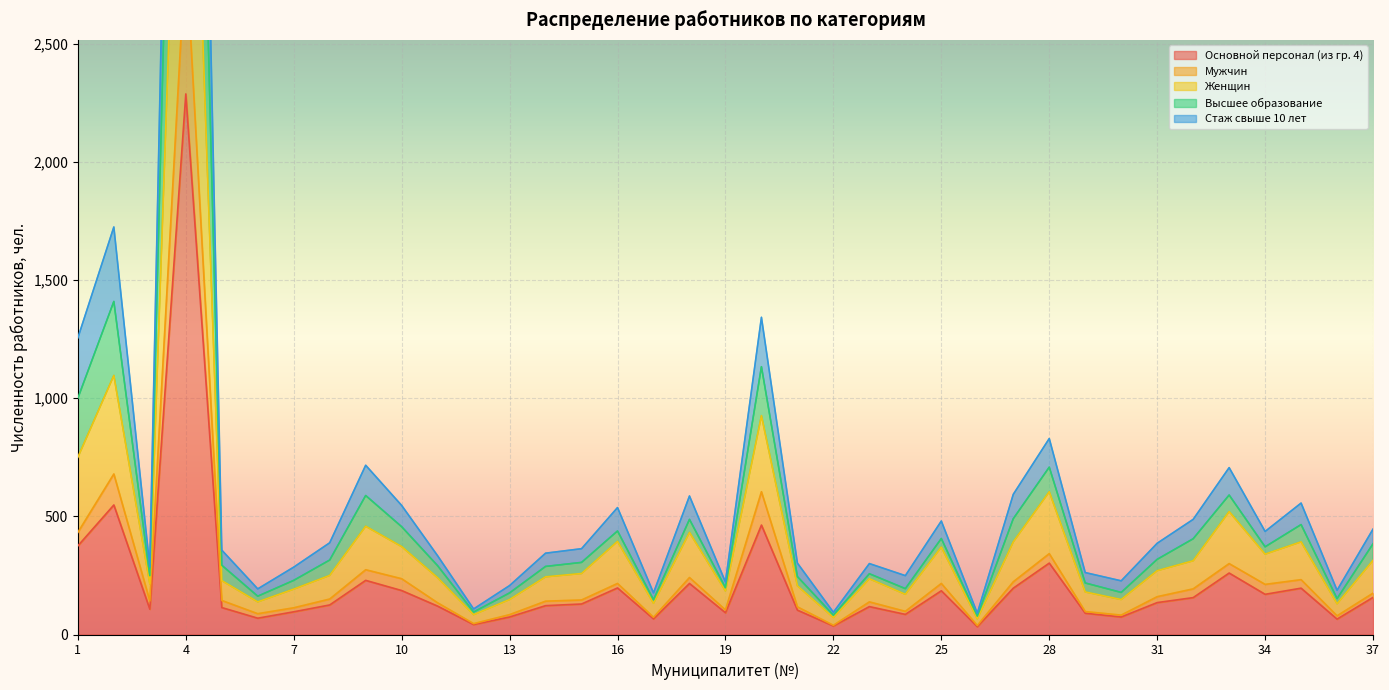

The Мужчин series shows 104 at 19. True or false?

True